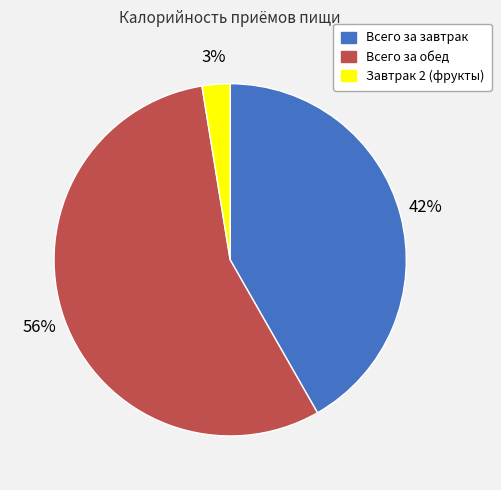

The Всего за завтрак slice represents 52% of the pie. True or false?

False